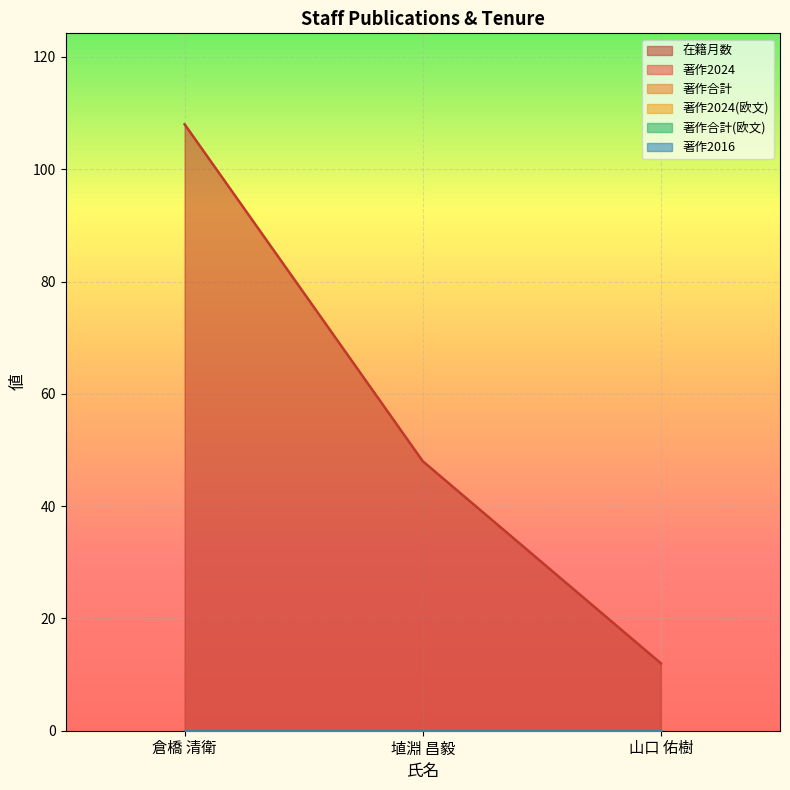

What is the label of the 2nd point from the right?

埴淵 昌毅